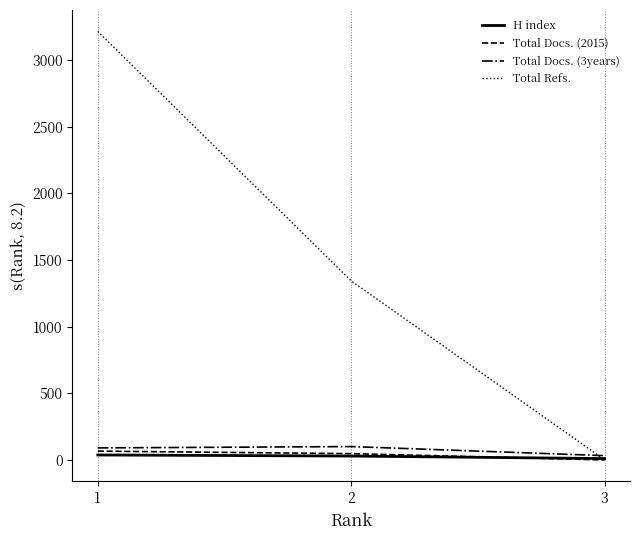

The value of Total Refs. at 2 is 2055. True or false?

False